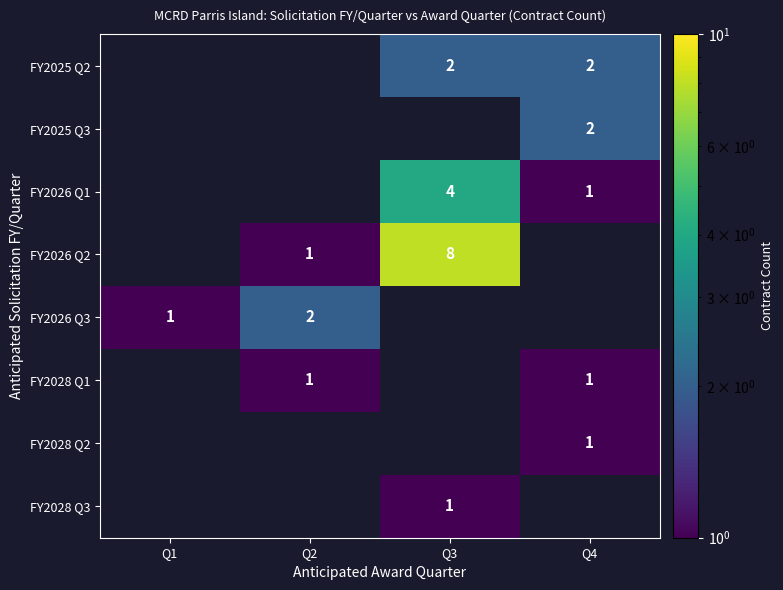

The FY2026 Q3 series shows 1 at Q2. True or false?

False